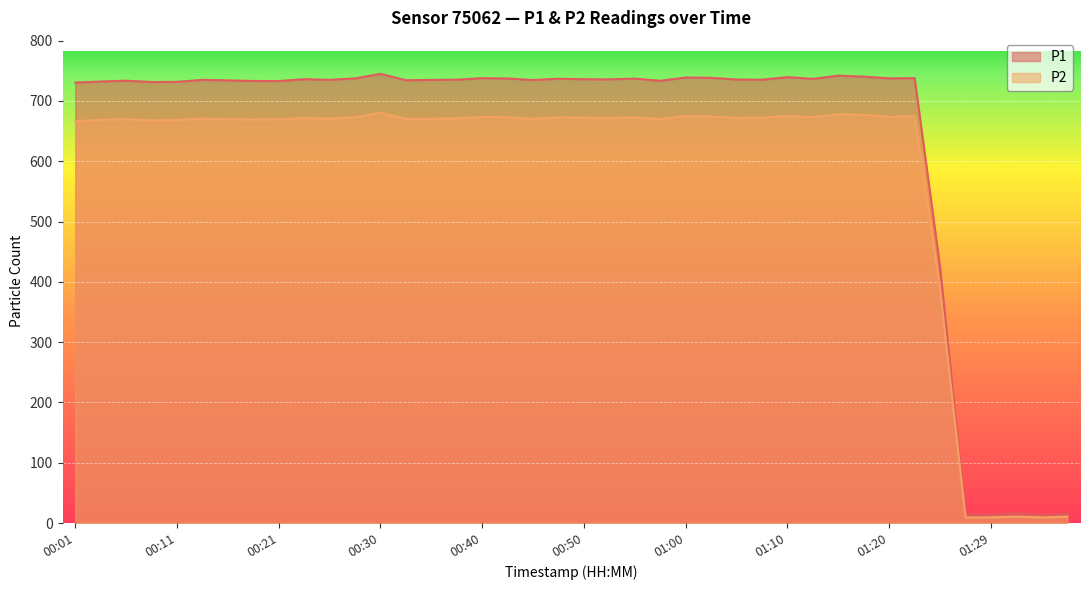

Rank the categories by P2 value from lowest to highest.

01:35, 01:27, 01:29, 01:37, 01:32, 01:24, 00:01, 00:09, 00:11, 00:04, 00:18, 00:06, 00:21, 00:16, 00:57, 00:33, 00:45, 00:26, 00:35, 00:13, 00:38, 00:52, 00:23, 01:05, 01:07, 00:50, 00:55, 00:43, 00:48, 00:28, 01:12, 00:40, 01:20, 01:02, 01:22, 01:00, 01:10, 01:17, 01:15, 00:30